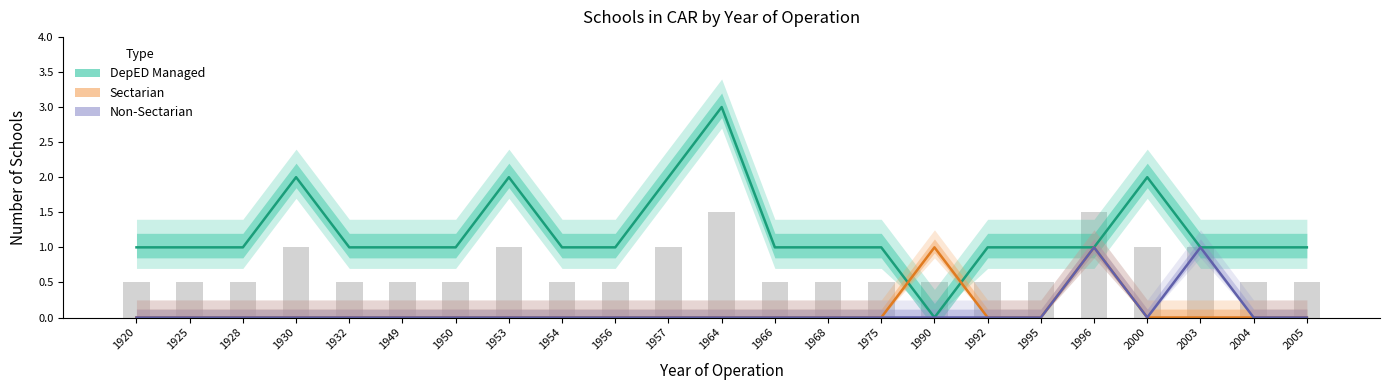

Between 1932 and 2004, which series saw the biggest shift?

DepED Managed